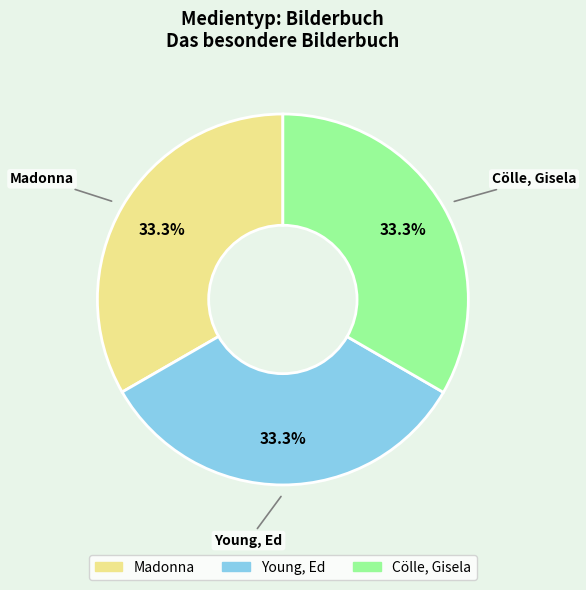

True or false: Madonna accounts for 39% of the total.

False